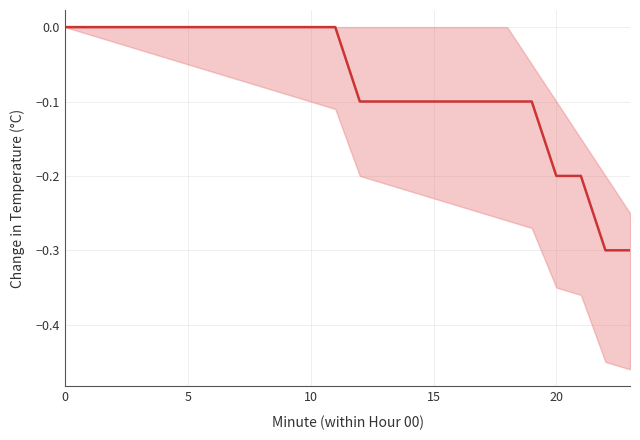

What is the sum of the values at 23 and 17?

-0.4